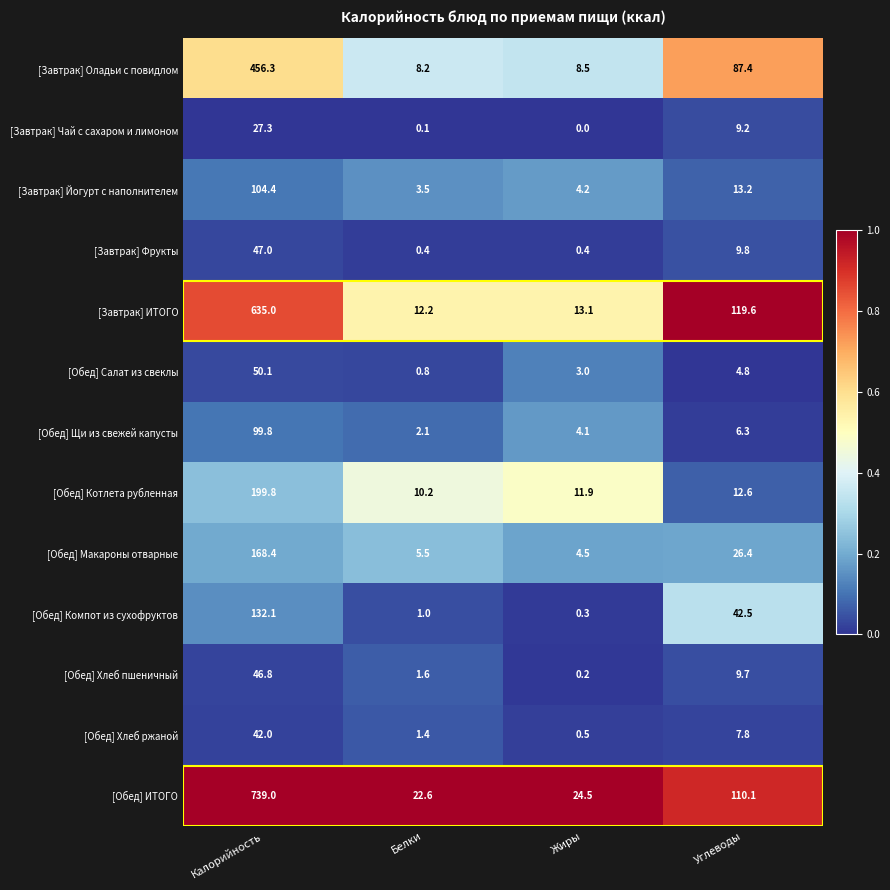

Which series changed the most between Жиры and Углеводы?

[Завтрак] ИТОГО